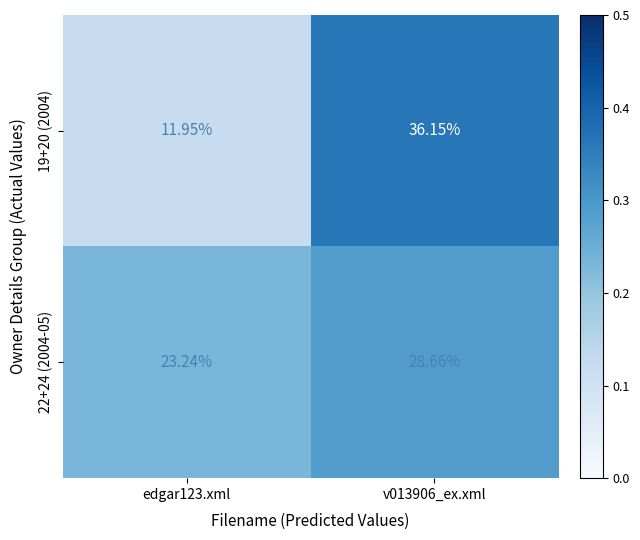

Is the value of 22+24 (2004-05) at edgar123.xml greater than the value of 19+20 (2004) at v013906_ex.xml?

No